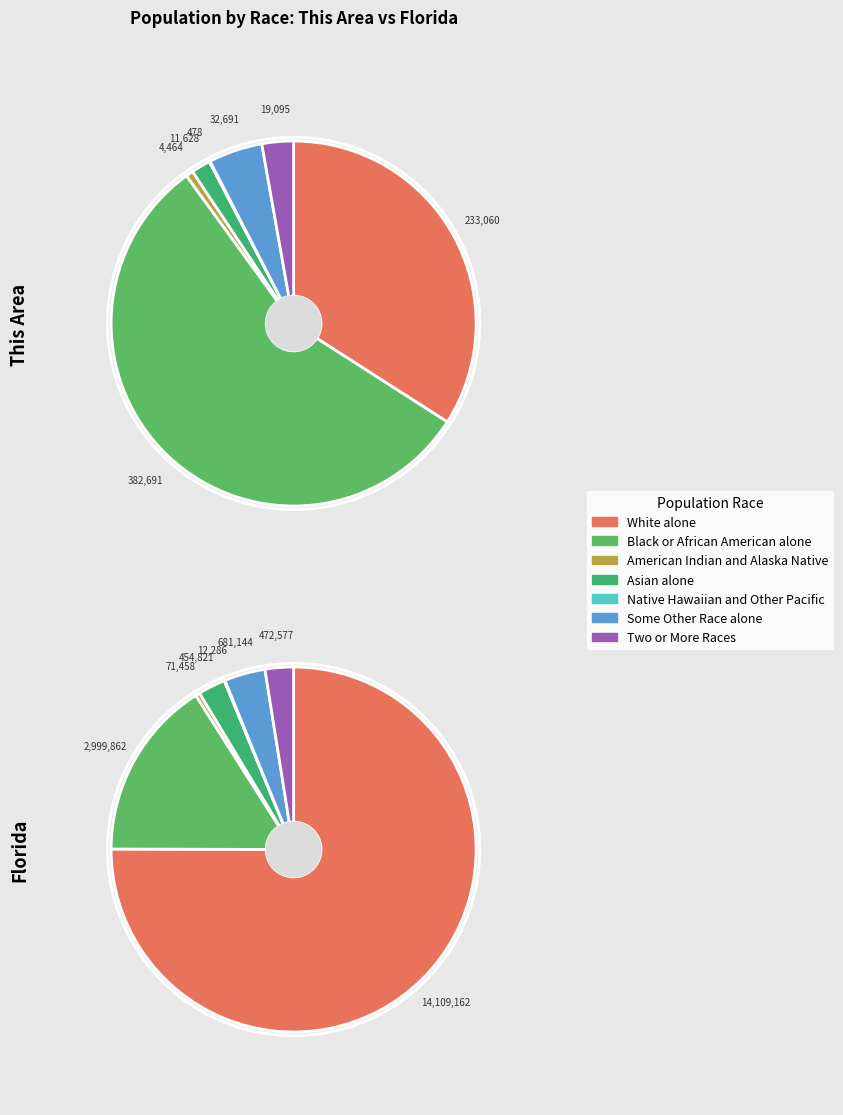

Rank the categories by This Area value from highest to lowest.

Black or African American alone, White alone, Some Other Race alone, Two or More Races, Asian alone, American Indian and Alaska Native, Native Hawaiian and Other Pacific